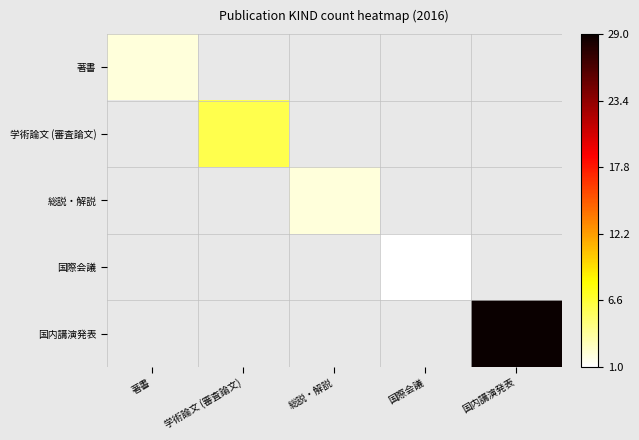

At which label does 学術論文 (審査論文) reach its minimum?

著書